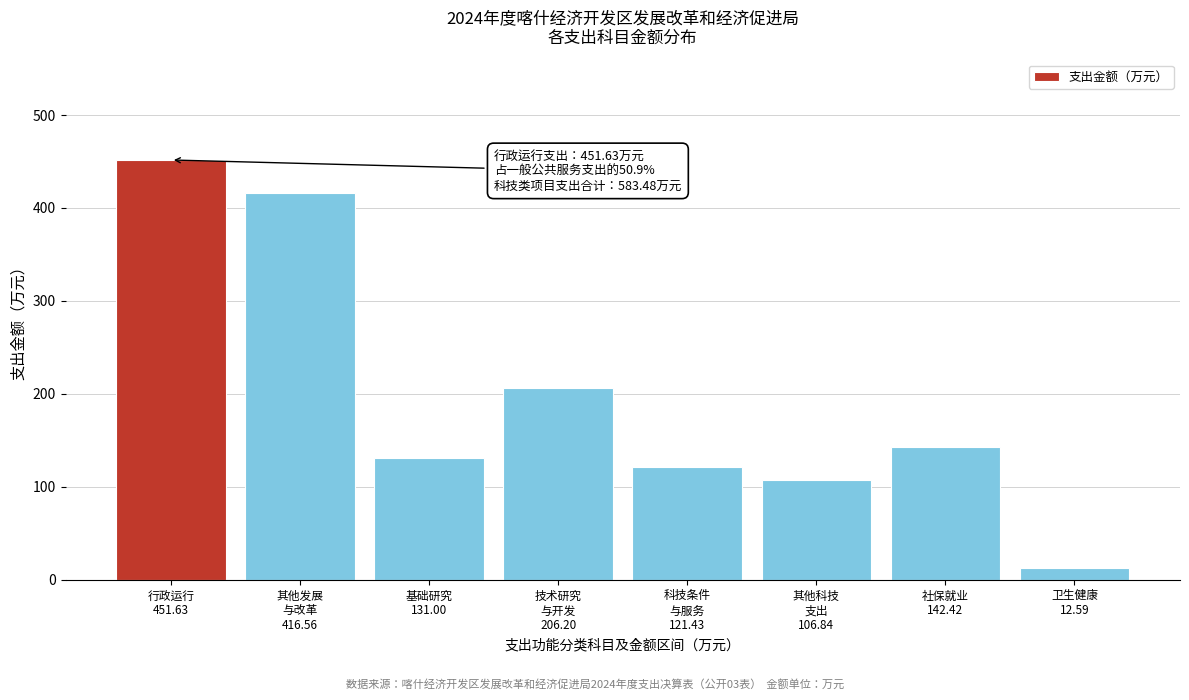

Reading left to right, what are all the values shown in this chart?

451.6	416.6	131.0	206.2	121.4	106.8	142.4	12.6